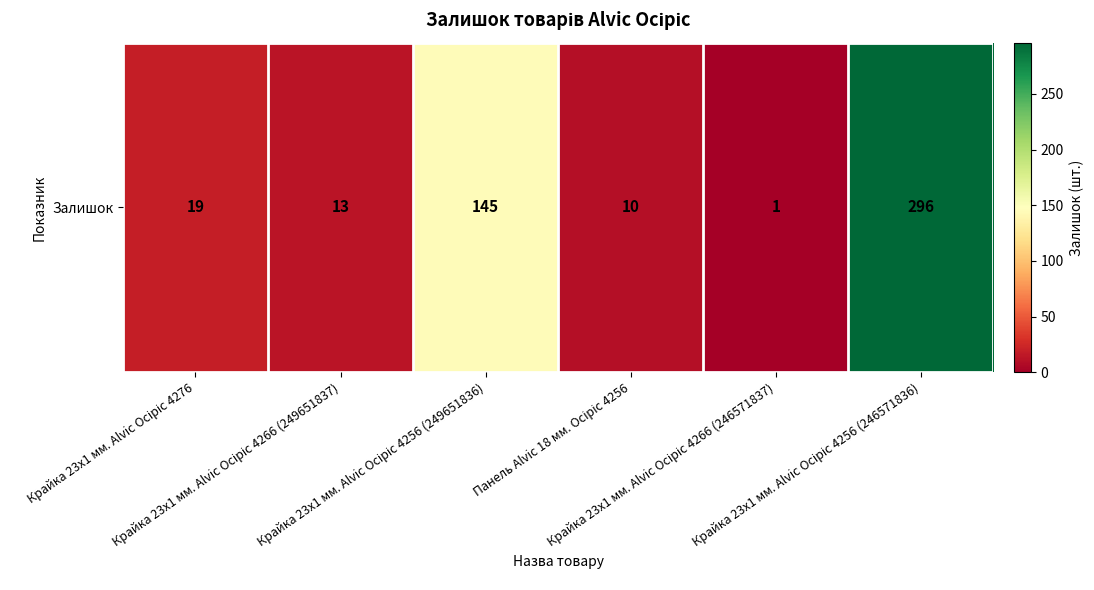

Is it true that the value at Крайка 23x1 мм. Alvic Осіріс 4276 is 28?

False